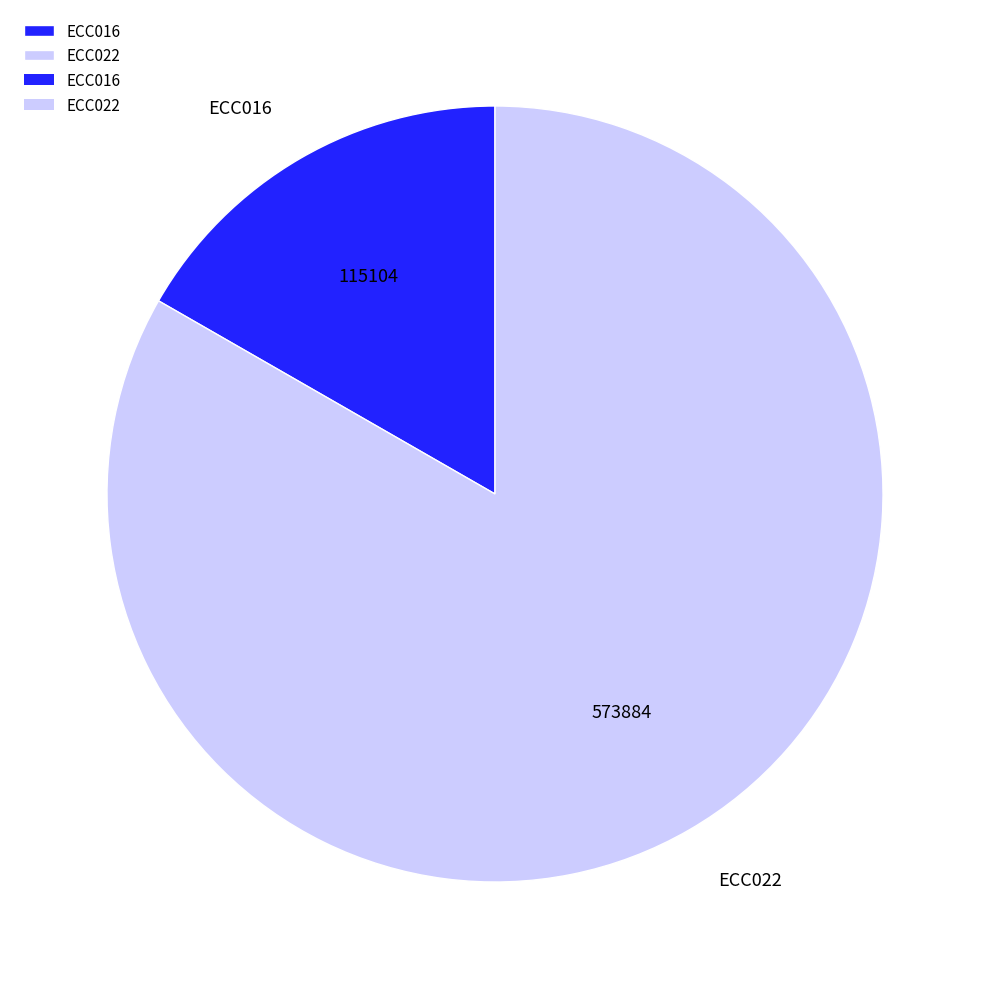

How many segments does this pie chart have?

2